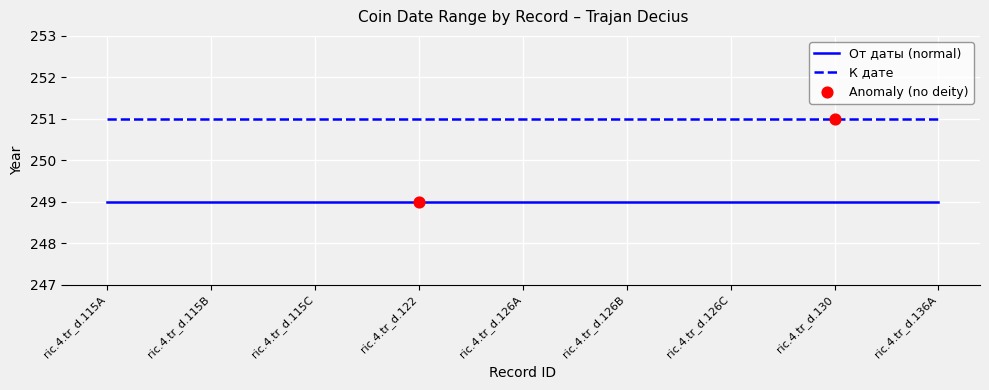

Is the value of К дате at ric.4.tr_d.126B greater than the value of От даты (normal) at ric.4.tr_d.115C?

Yes